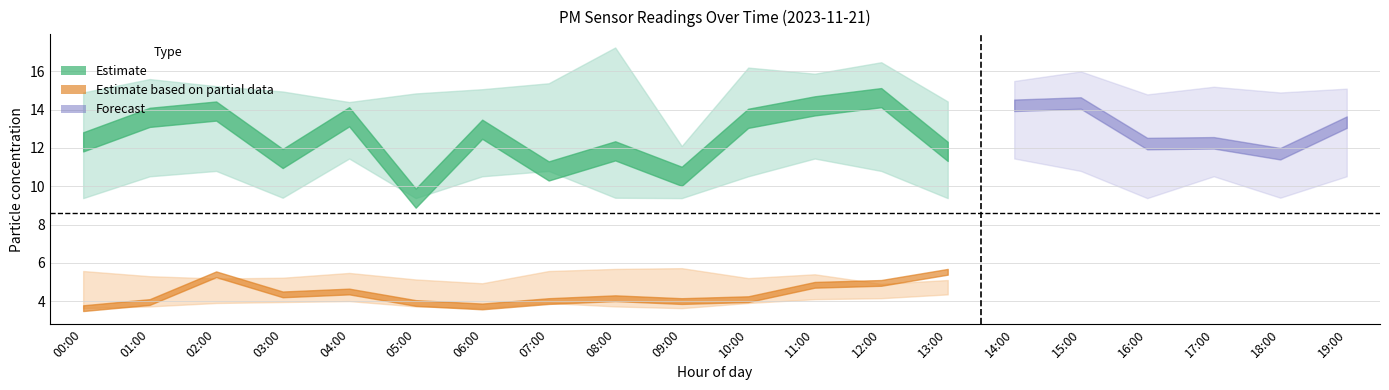

List the labels in order of P1 value, largest first.

12:00, 15:00, 14:00, 11:00, 02:00, 04:00, 01:00, 10:00, 19:00, 06:00, 00:00, 17:00, 16:00, 08:00, 13:00, 18:00, 03:00, 07:00, 09:00, 05:00